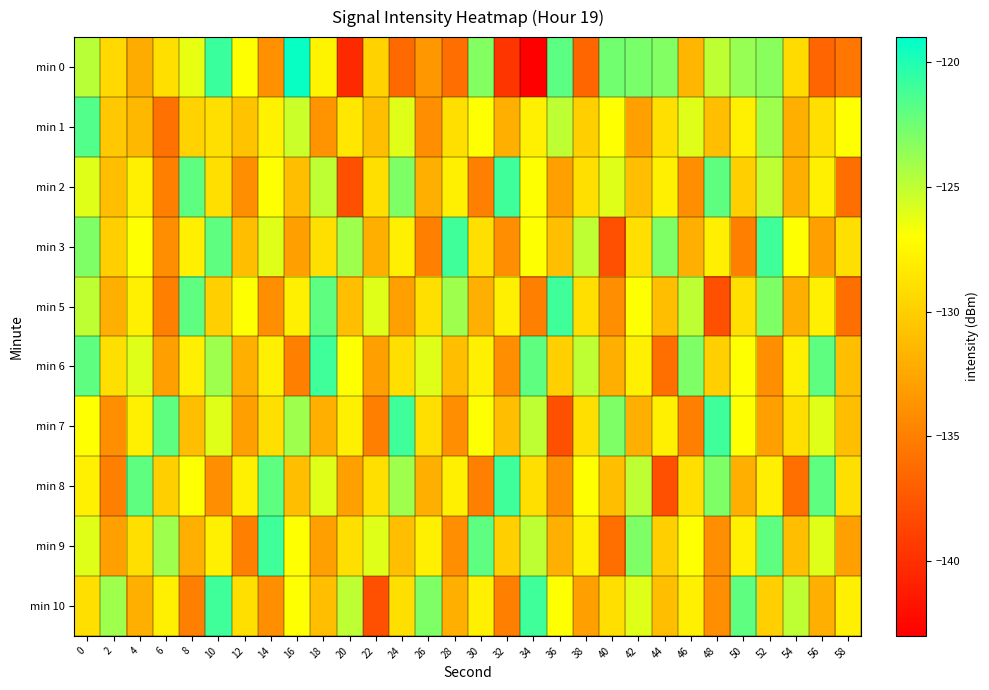

What is the difference between the highest and lowest values at 26?

12.0